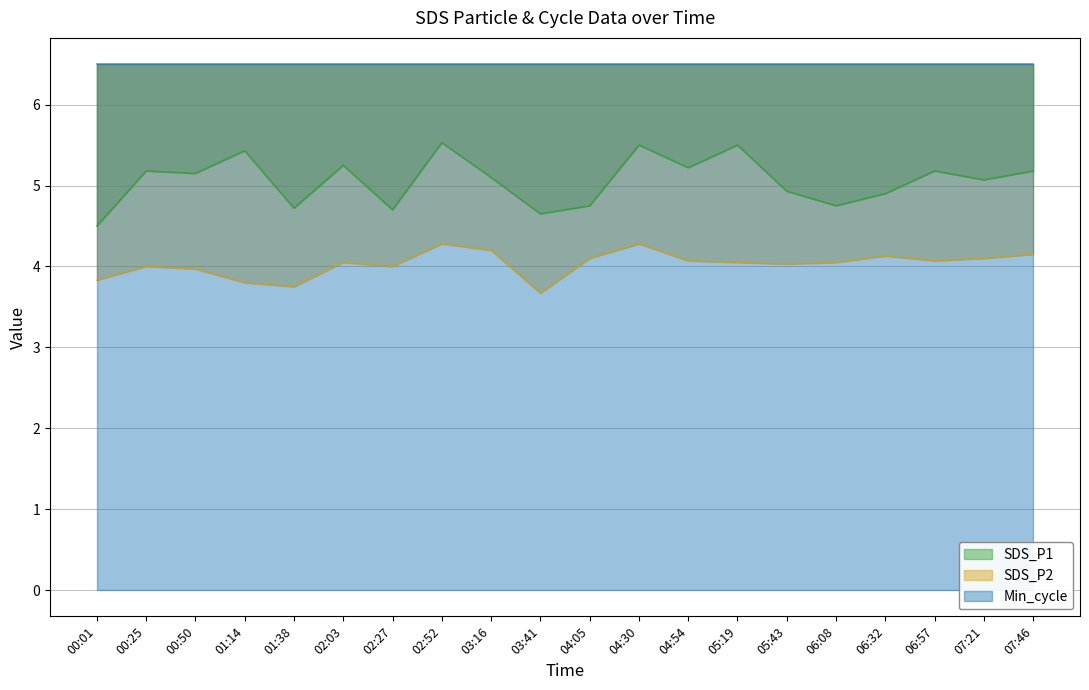

What is the difference between the SDS_P1 values at 01:14 and 03:41?

0.8